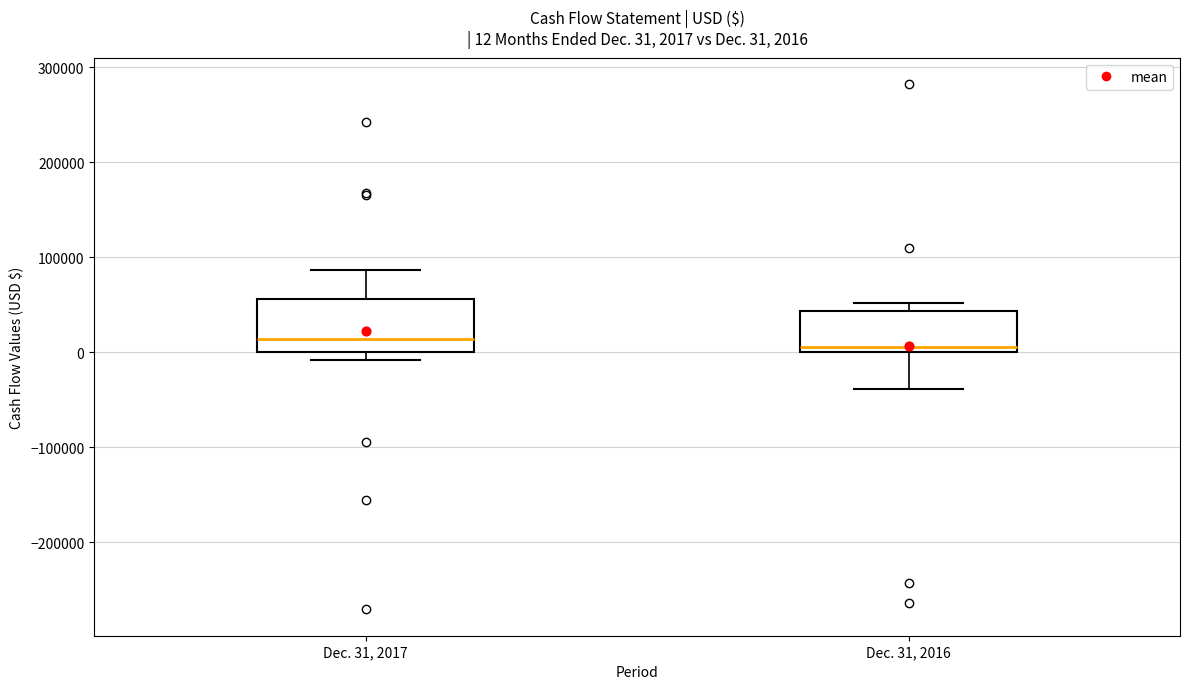

Comparing the boxes themselves (not the whiskers), which one is the tallest?

Dec. 31, 2017